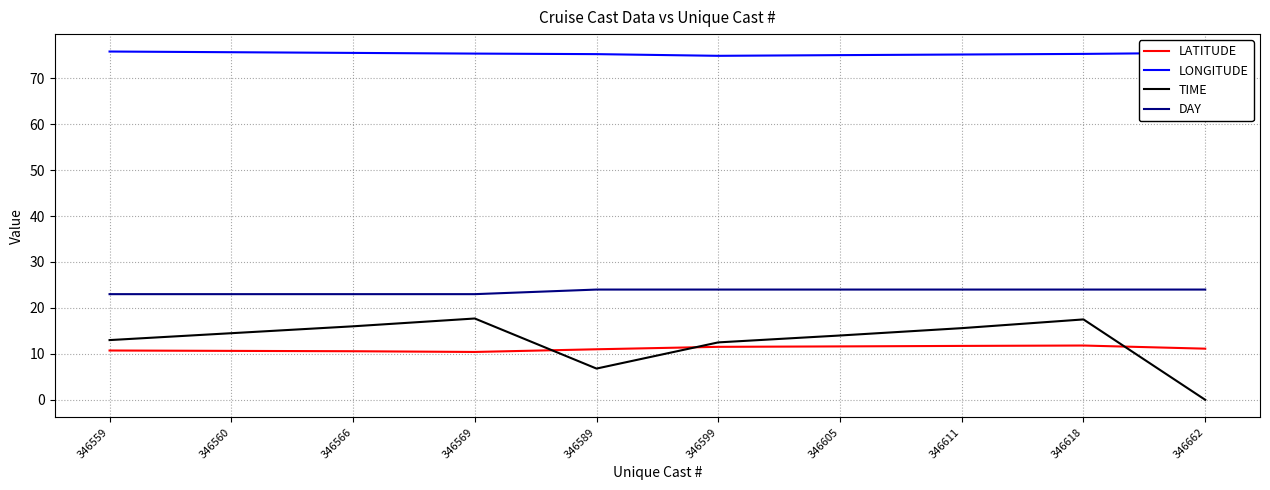

What is the total value across all series at 346566?

125.1